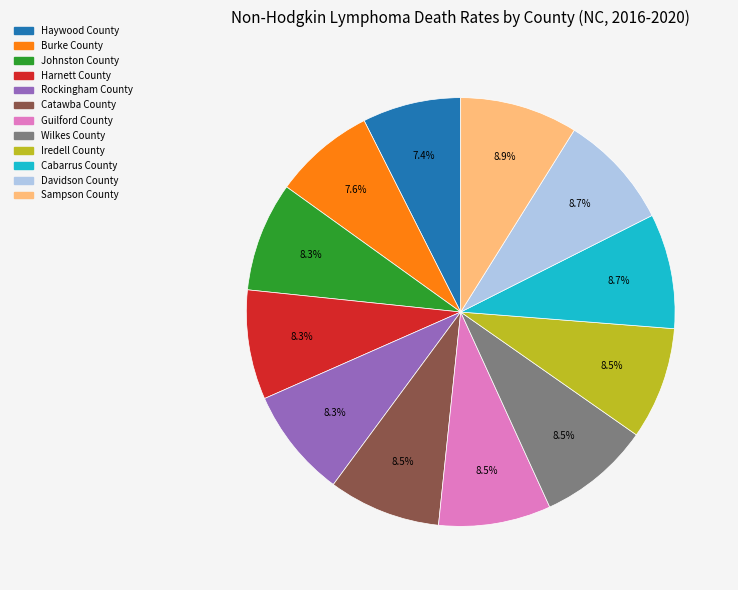

True or false: Rockingham County accounts for 8% of the total.

True